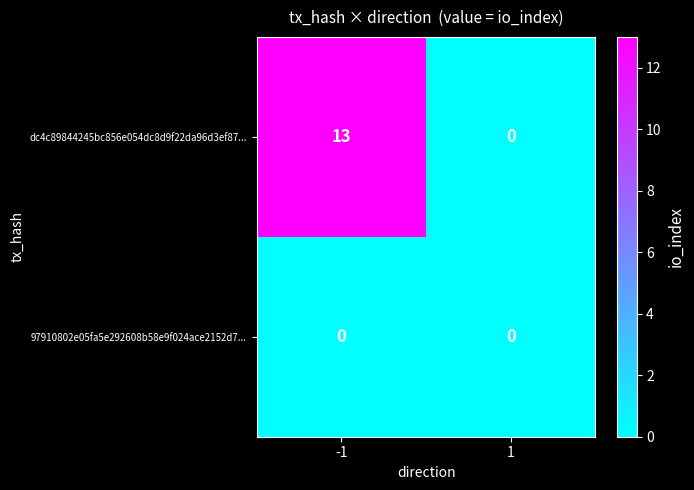

Between -1 and 1, which series saw the biggest shift?

dc4c89844245bc856e054dc8d9f22da96d3ef87...